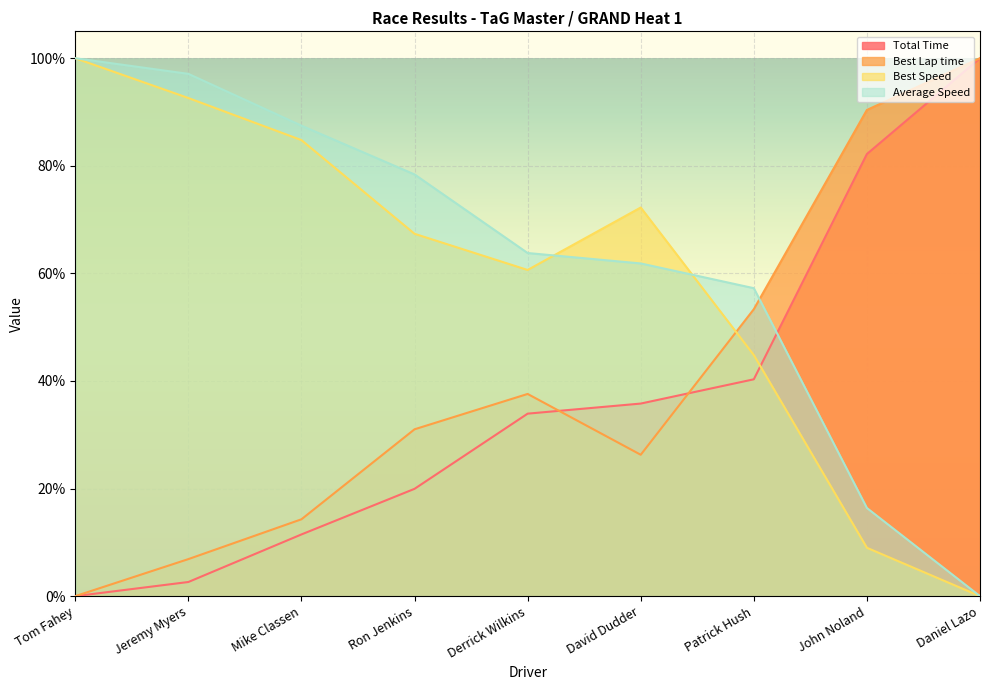

The value of Best Speed at Patrick Hush is 0.4. True or false?

True